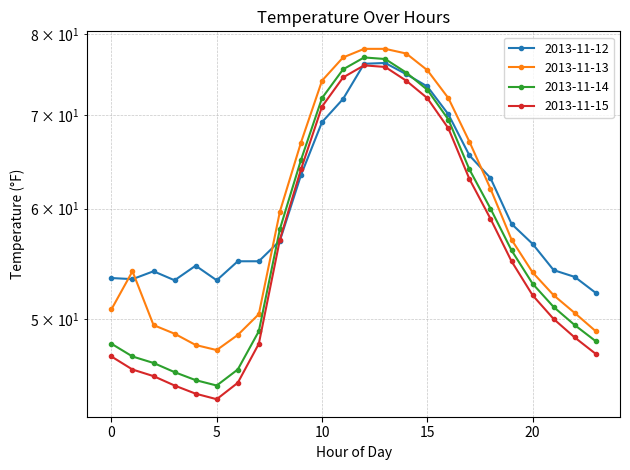

Which series has the largest range (max minus min)?

2013-11-14